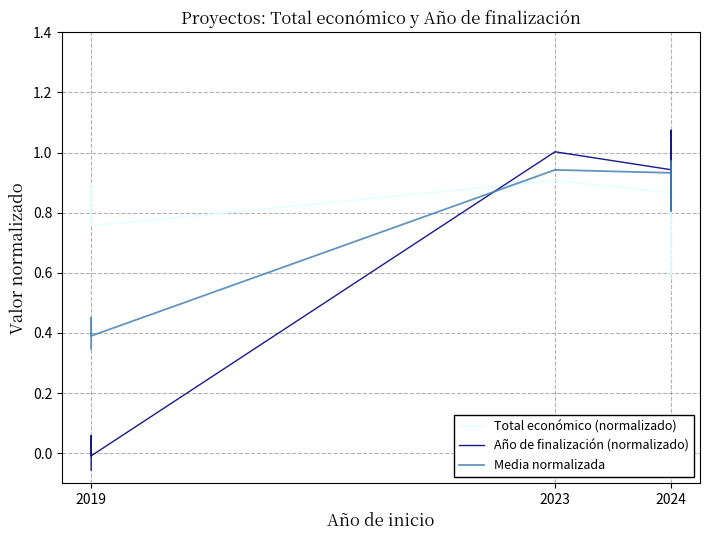

What is the average value of the Total económico (normalizado) series?

0.8